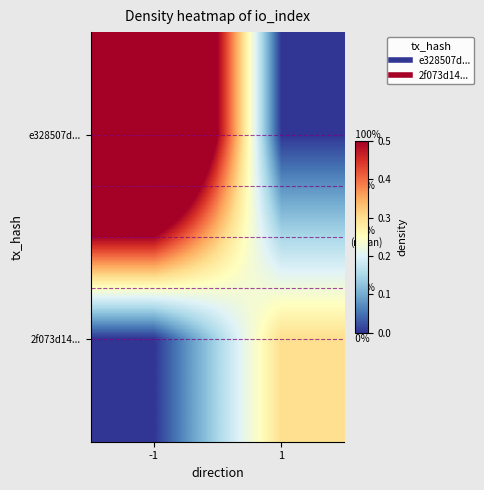

What is the highest value of the 2f073d14... series?

0.3